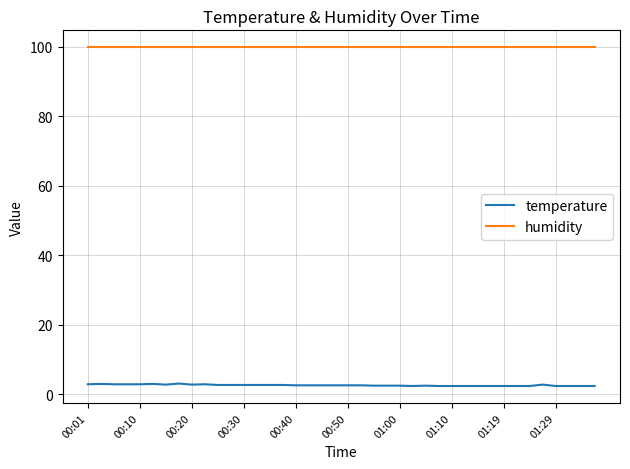

Rank the series by their average value, from lowest to highest.

temperature, humidity